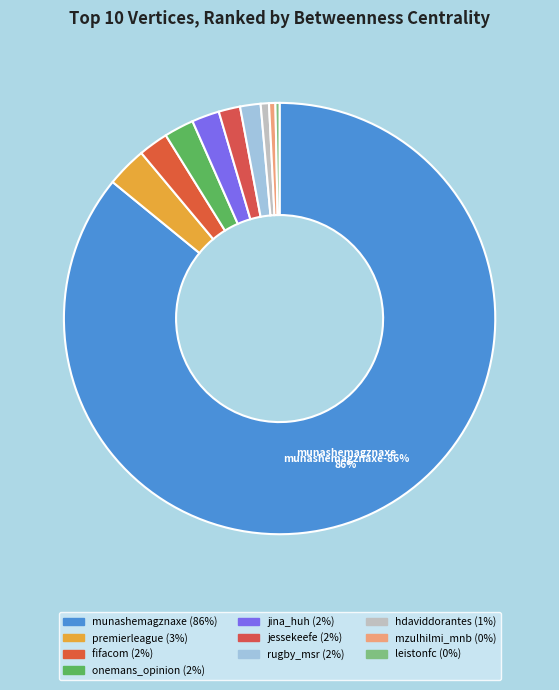

To the nearest percent, what is the average slice percentage?

10%